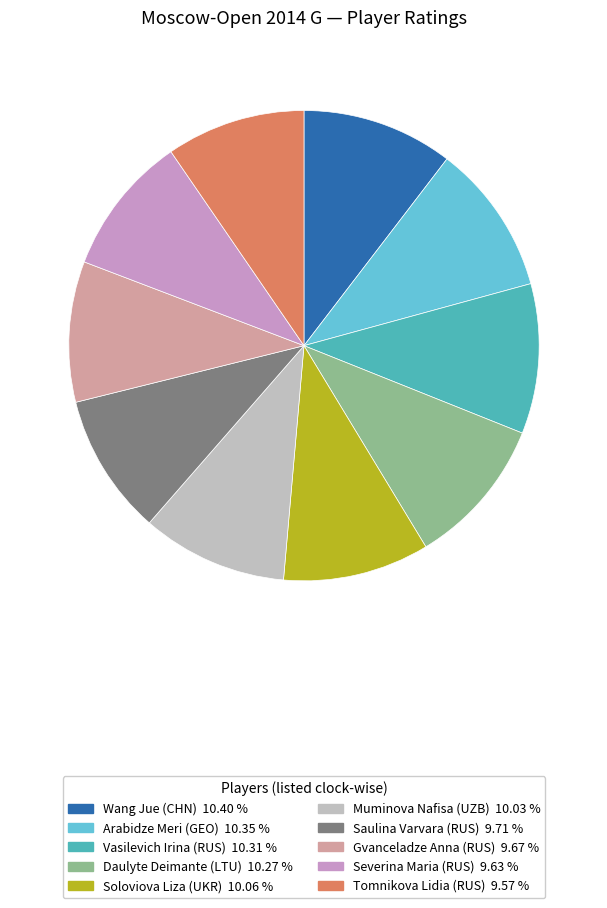

How many slices are in this pie chart?

10